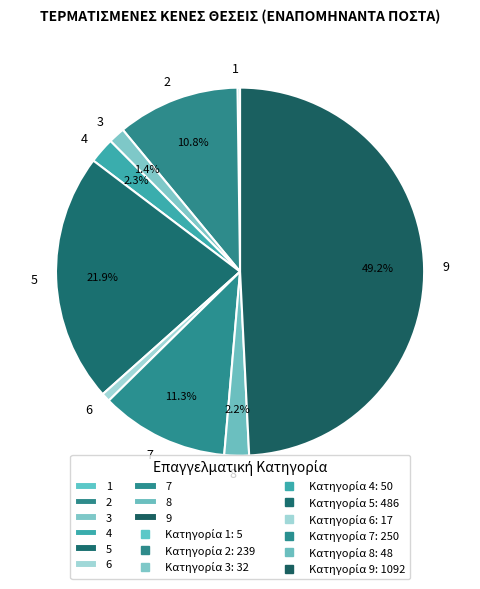

What percentage is NOT represented by 7?

88.7%